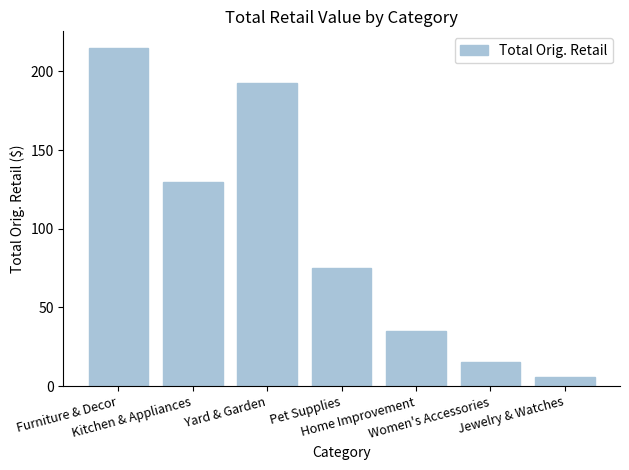

At which label does the data first exceed 74?

Furniture & Decor